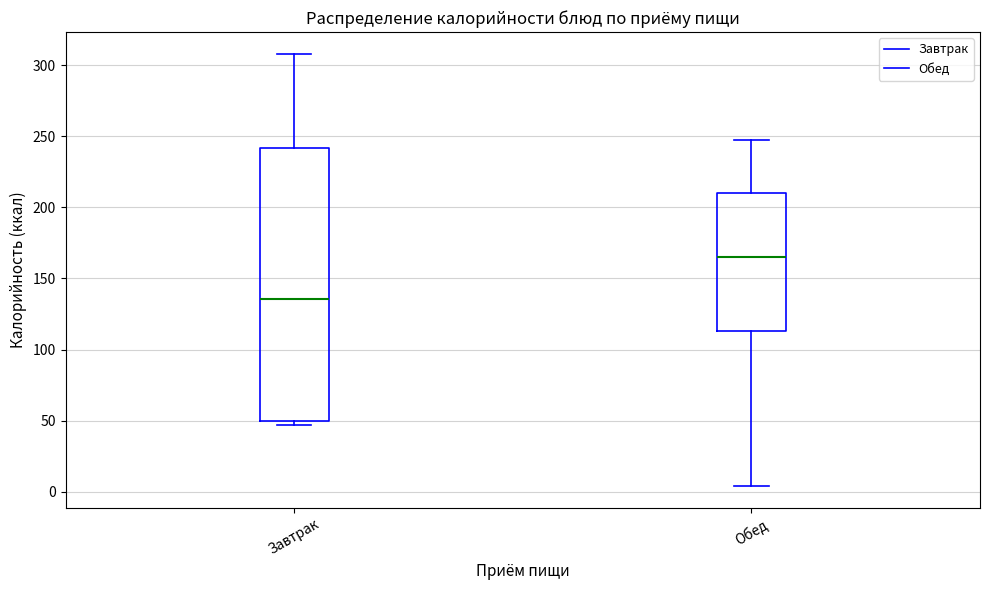

Which box has the highest median line?

Обед